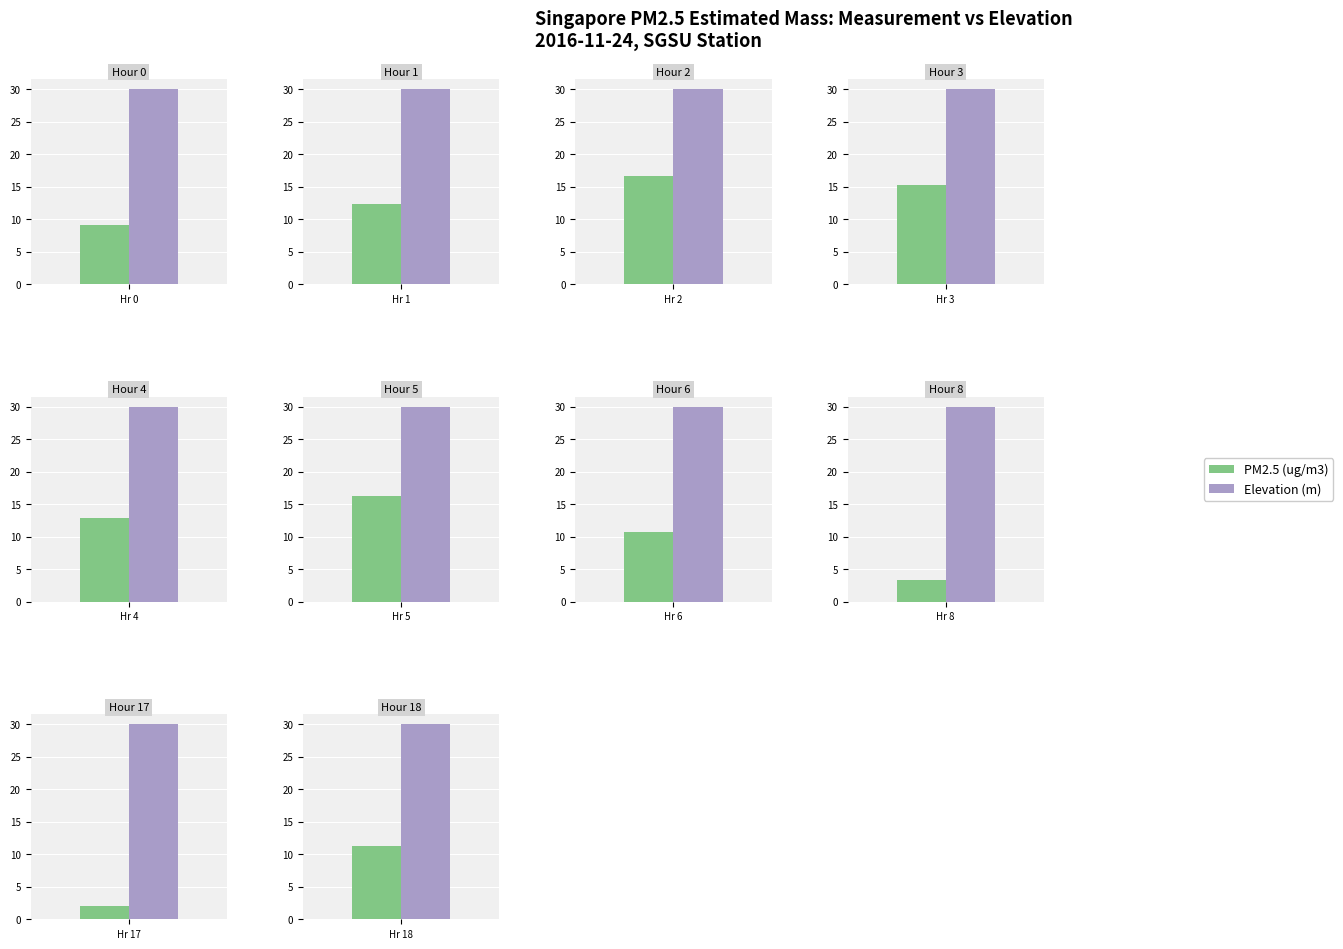

What is the value of the Estimated PM2.5 mass bar at the 2nd from the left?

12.4